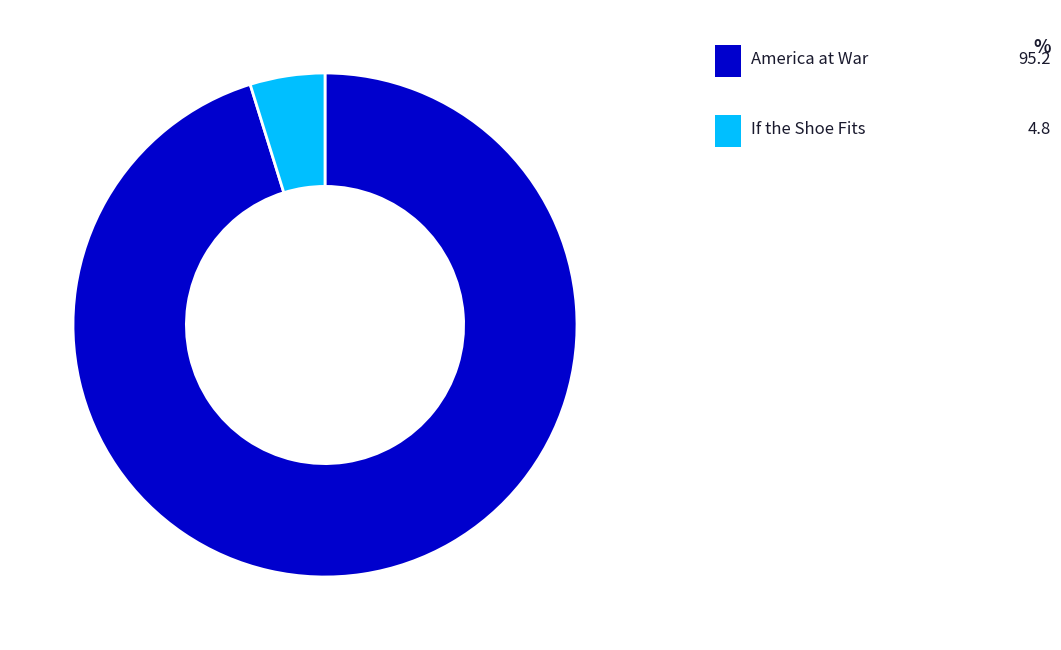

How many segments does this pie chart have?

2